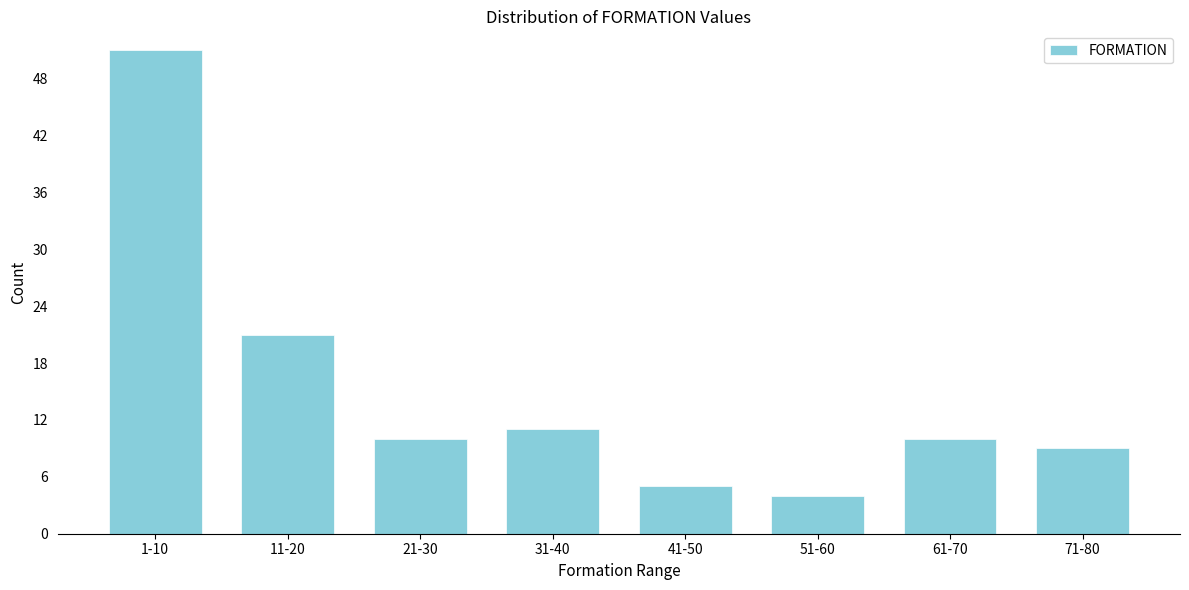

Reading left to right, what are all the values shown in this chart?

51	21	10	11	5	4	10	9